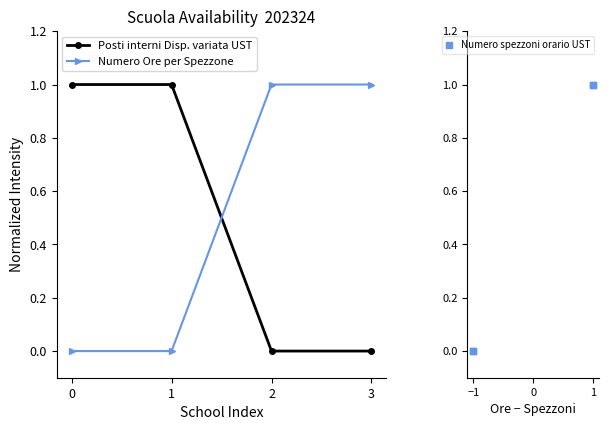

What are all the series names shown in the legend?

Posti interni Disp. variata UST, Numero Ore per Spezzone, Numero spezzoni orario UST